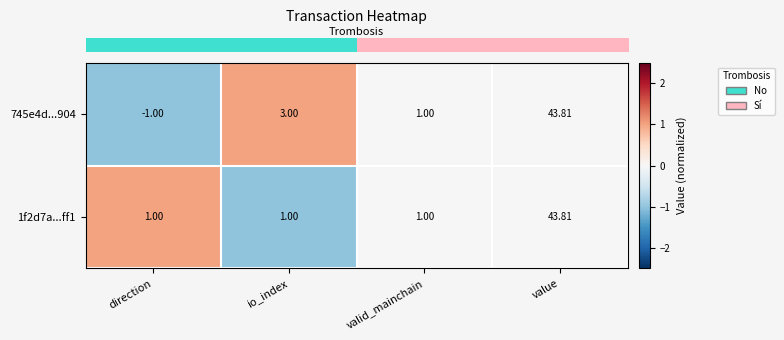

How many data points in 745e4d...904 are less than 3?

2